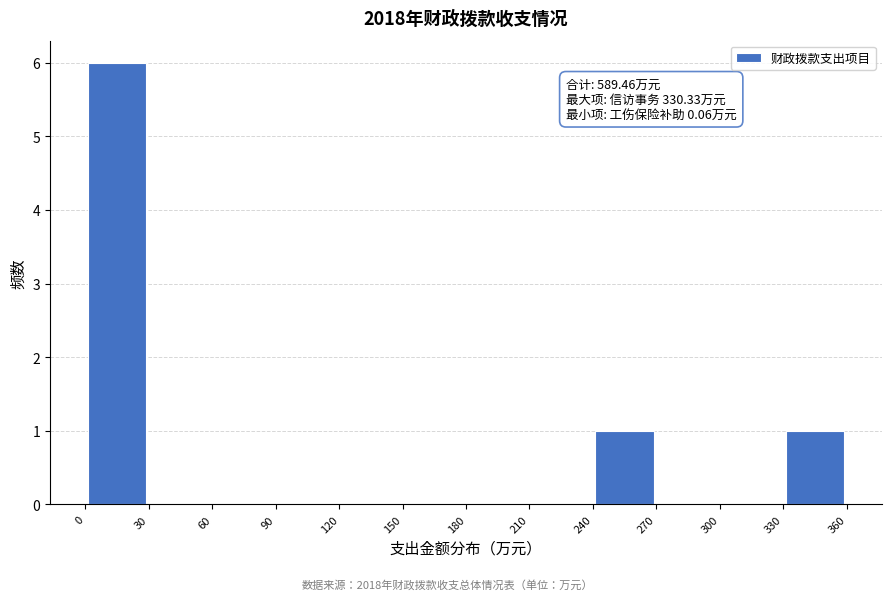

Over which range of the x-axis is the bar tallest?

0 to 30